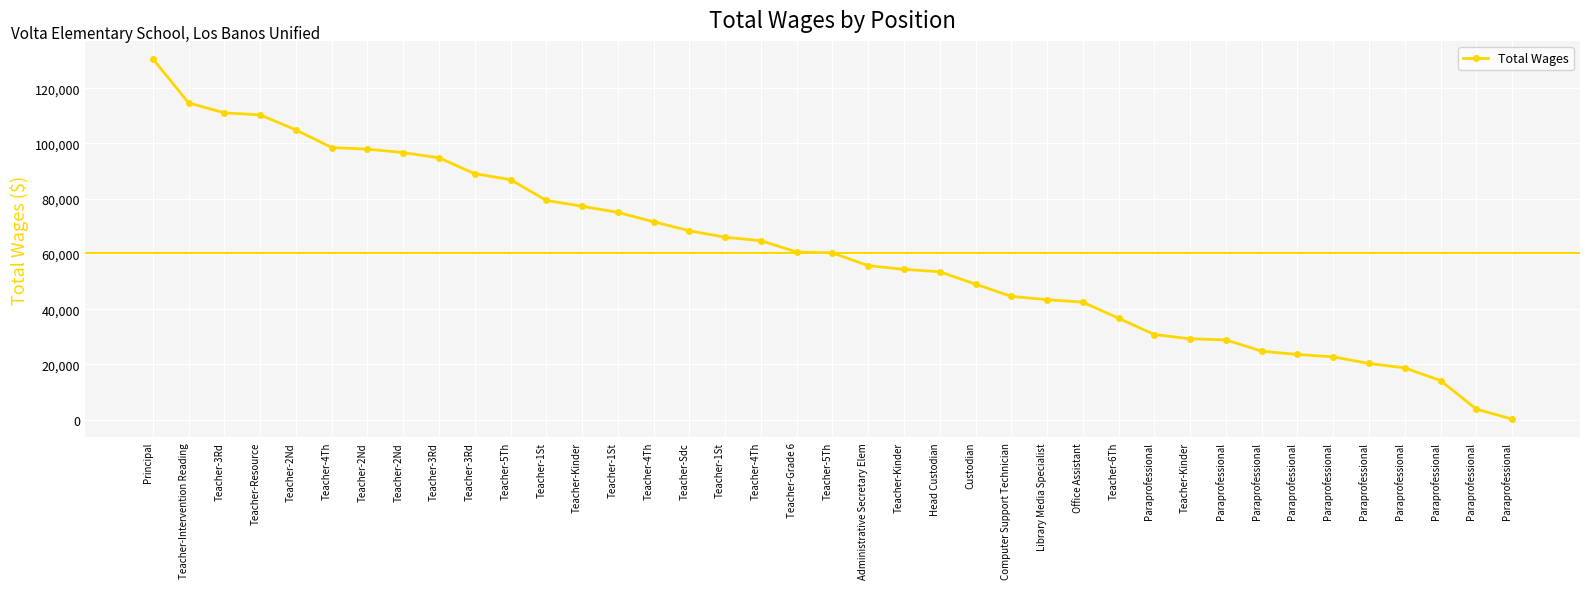

How many data points are less than 60374?

19